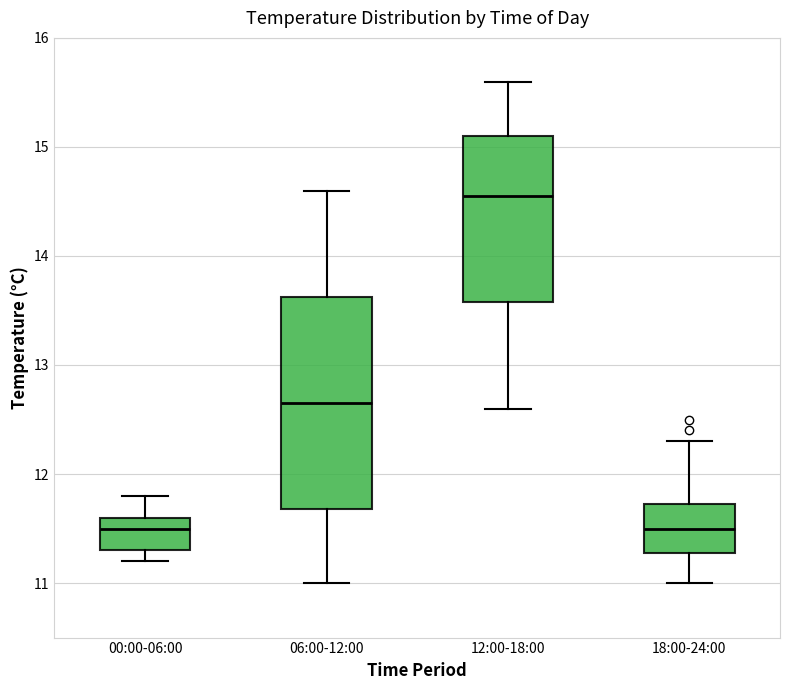

Which box's median line is the highest?

12:00-18:00